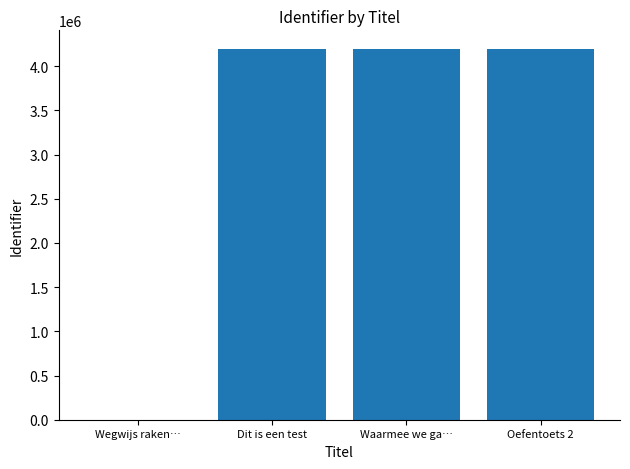

What is the sum of all values?

12584528